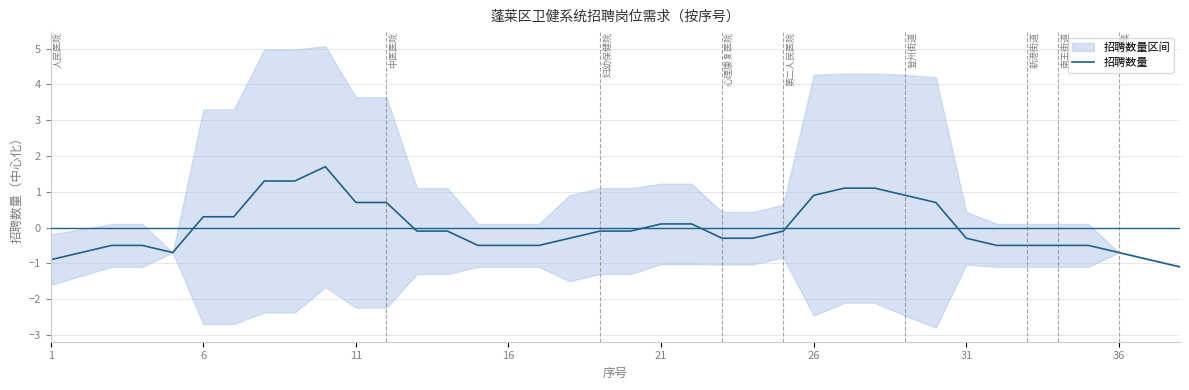

At which label does 招聘数量 first exceed 0?

6